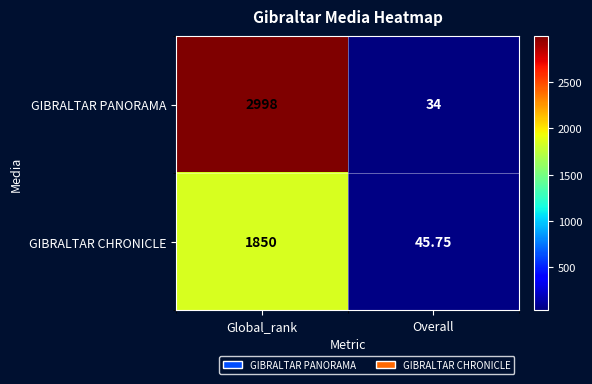

Which label corresponds to the largest value in the chart?

Global_rank